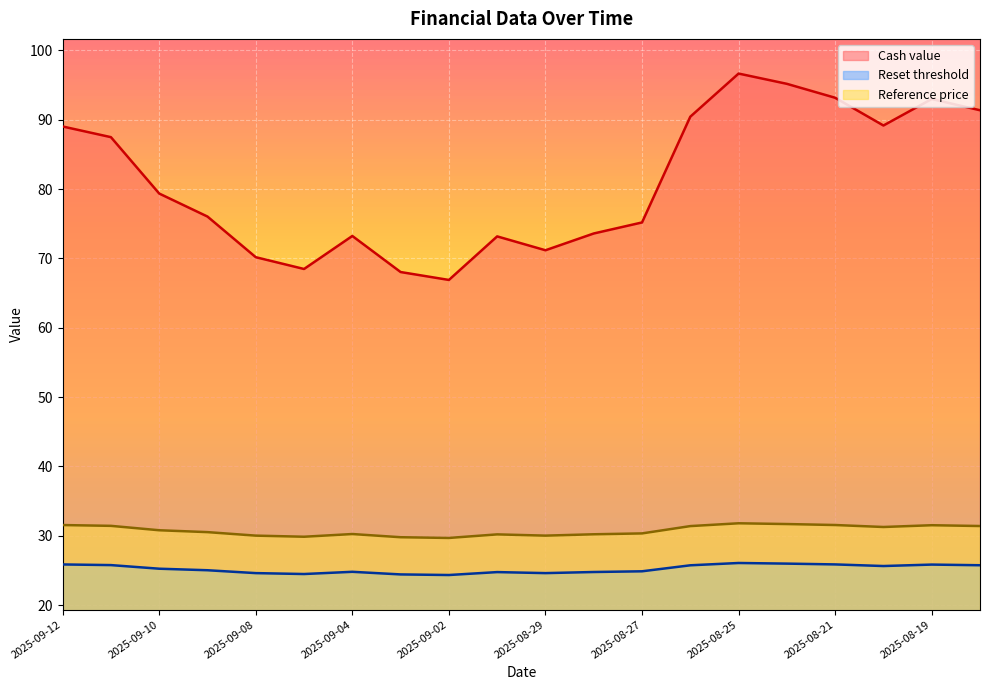

The value of Reference price at 2025-09-09 is 16.8. True or false?

False